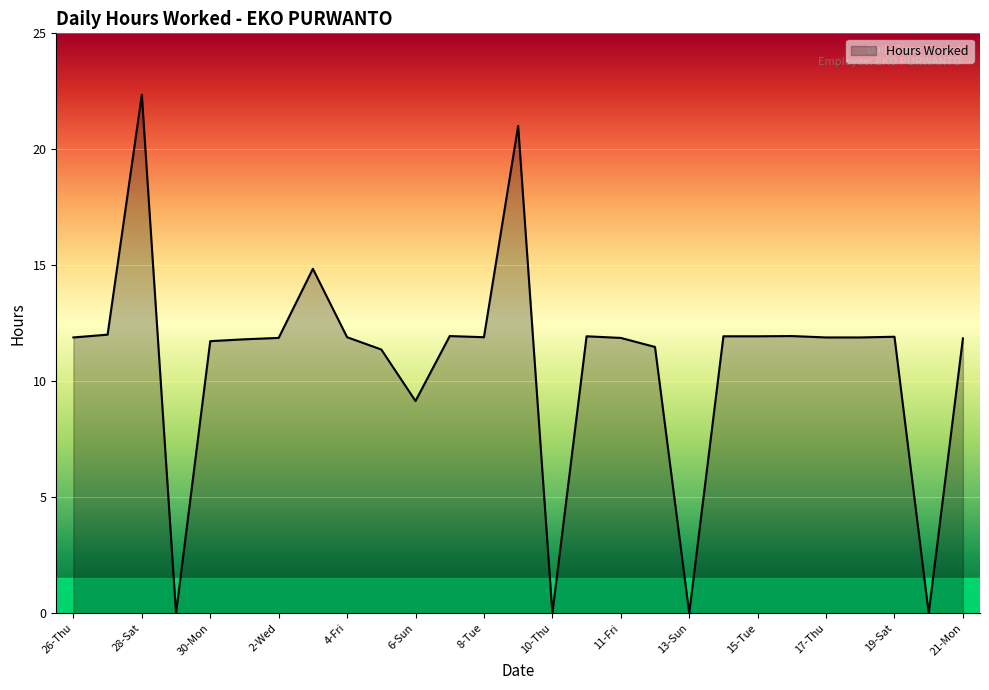

What is the maximum value shown in the chart?

22.4